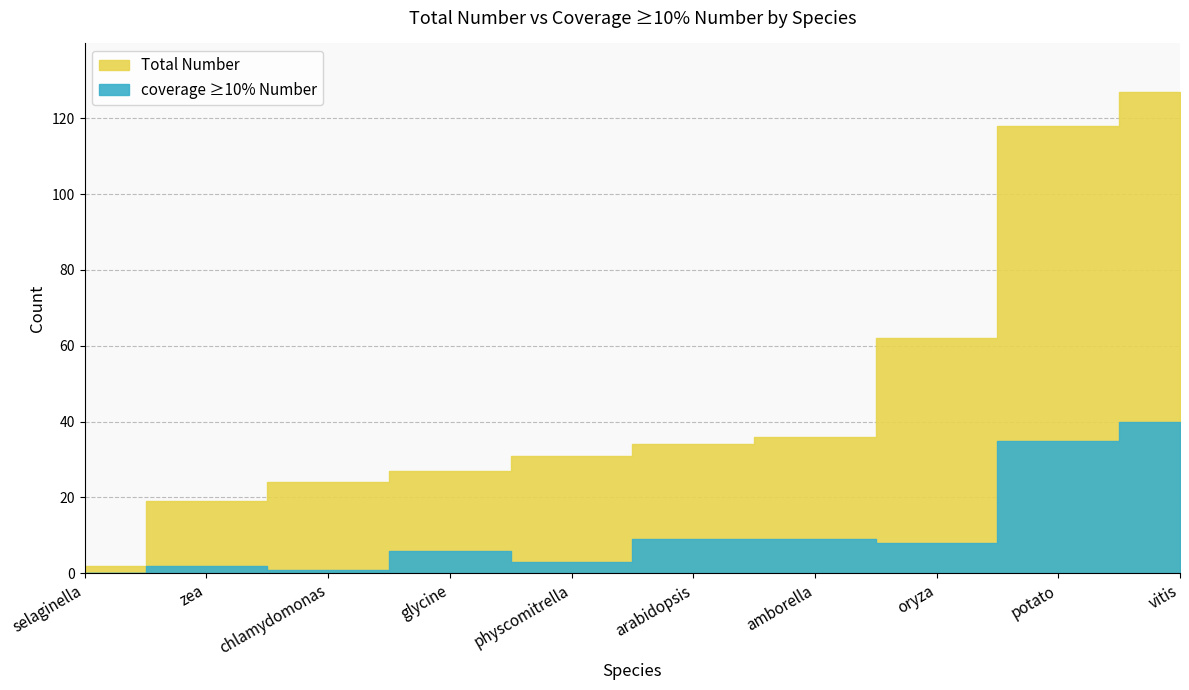

What is the difference between the Total Number values at chlamydomonas and oryza?

38